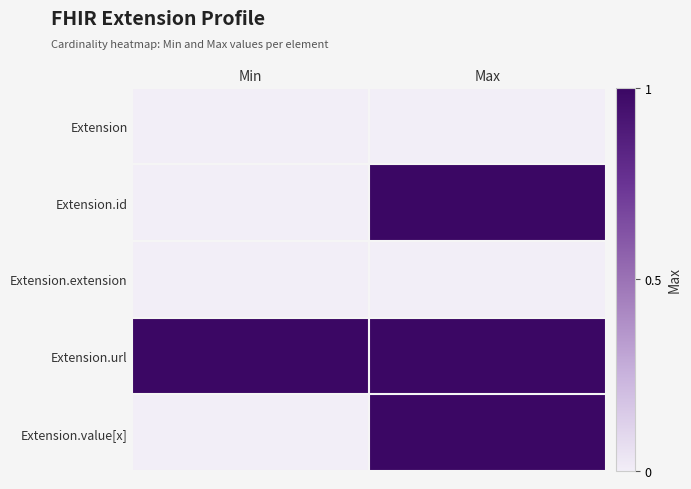

Reading left to right, list all the values displayed in this chart.

Extension: Min=0	Max=0
Extension.id: Min=0	Max=1
Extension.extension: Min=0	Max=0
Extension.url: Min=1	Max=1
Extension.value[x]: Min=0	Max=1